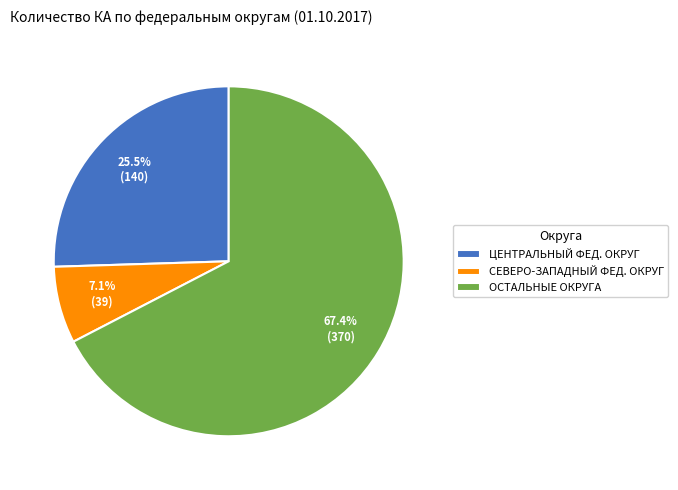

How many segments does this pie chart have?

3